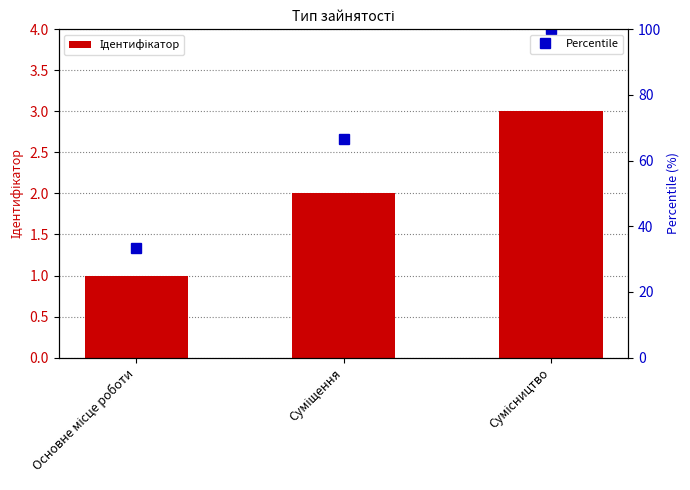

Are the bars grouped side by side (vs. stacked)?

Yes